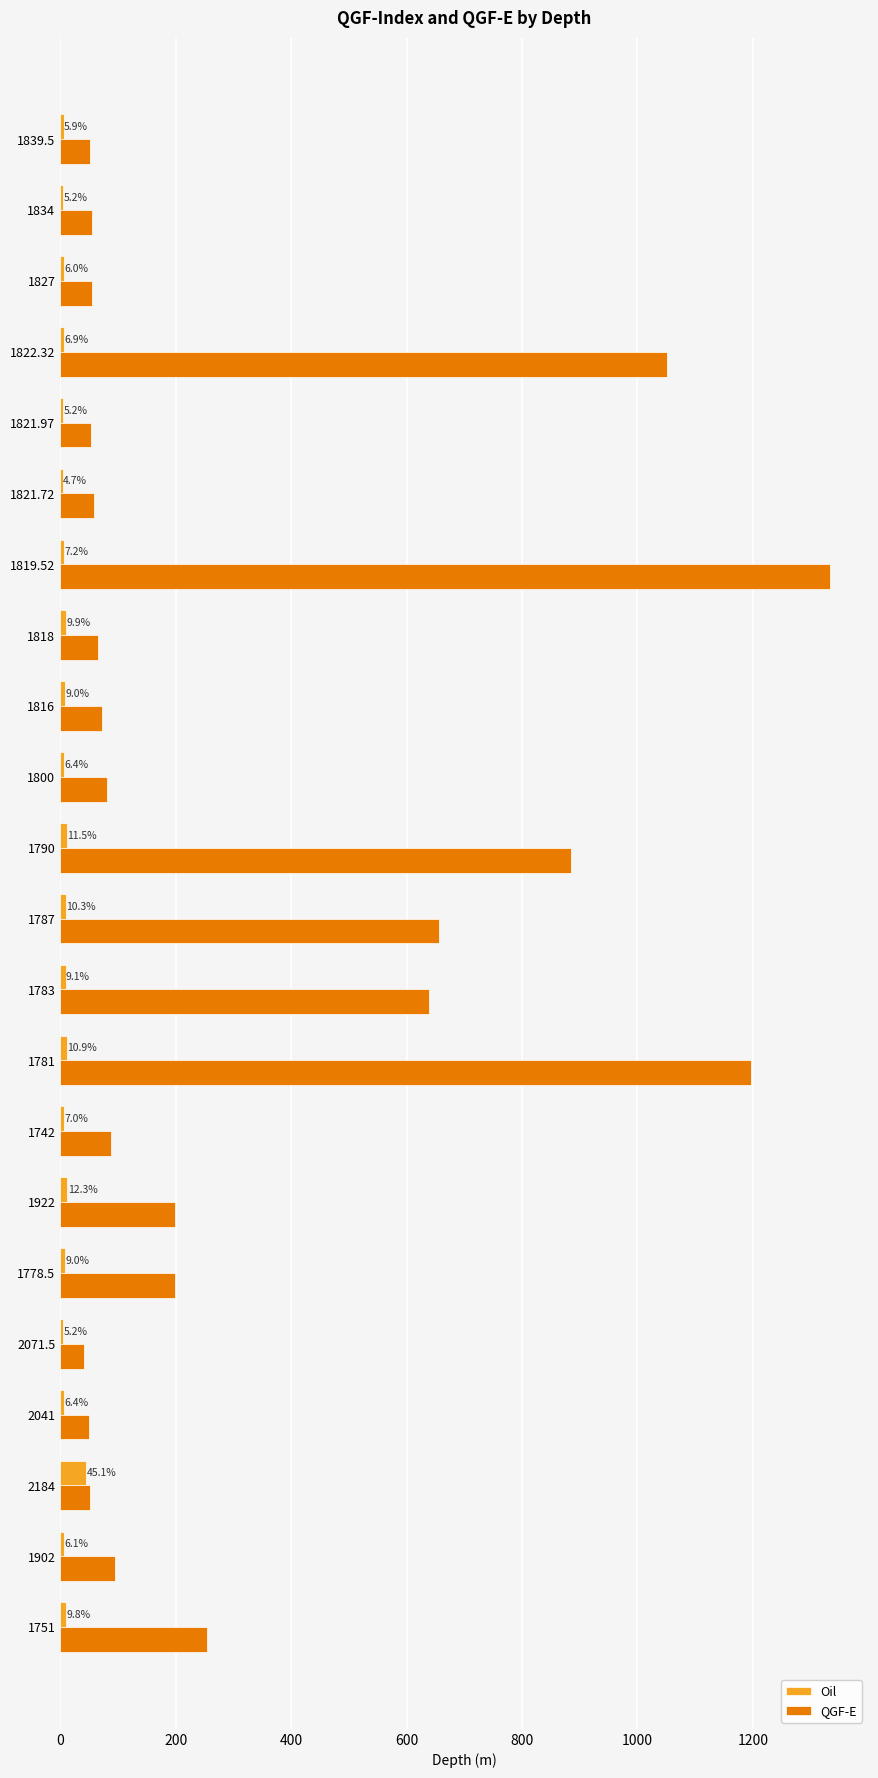

The Oil series shows 6.0 at 1827. True or false?

True